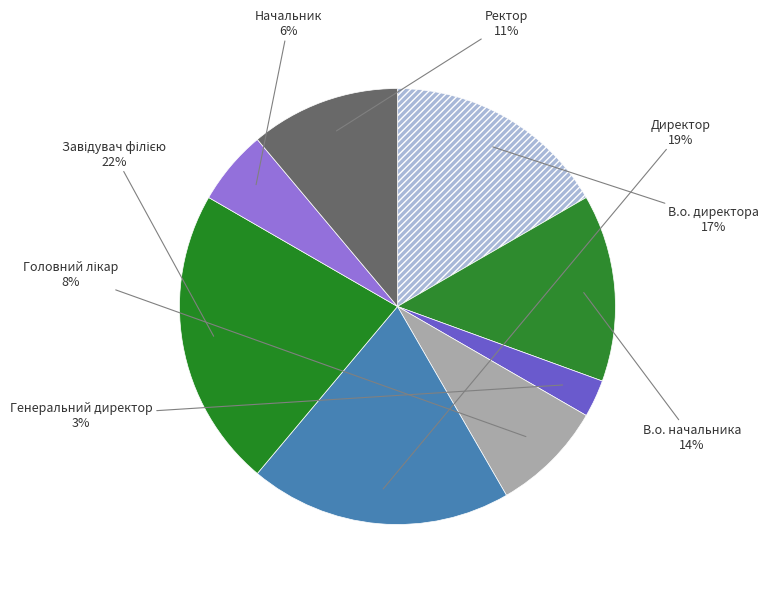

Count the number of slices in the pie.

8